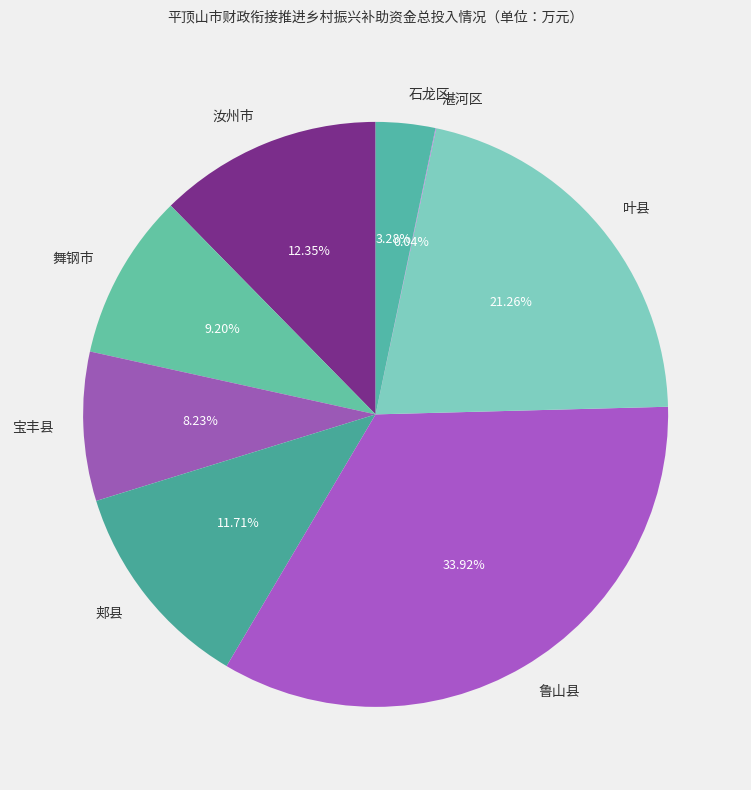

Combined, do 宝丰县 and 郏县 account for over 50%?

No